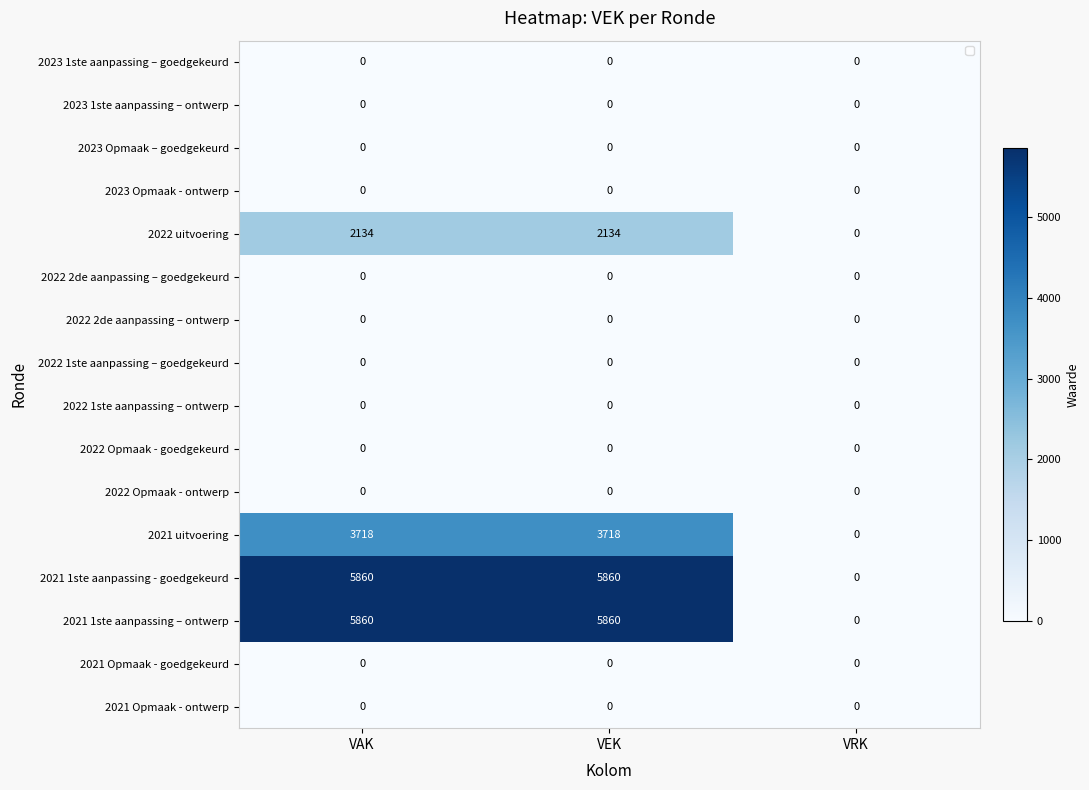

Which series has the widest spread of values?

2021 1ste aanpassing - goedgekeurd